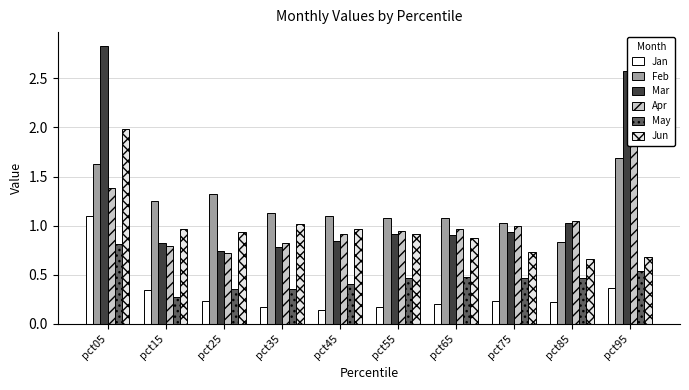

Where is Feb nearest to the value 1?

pct75